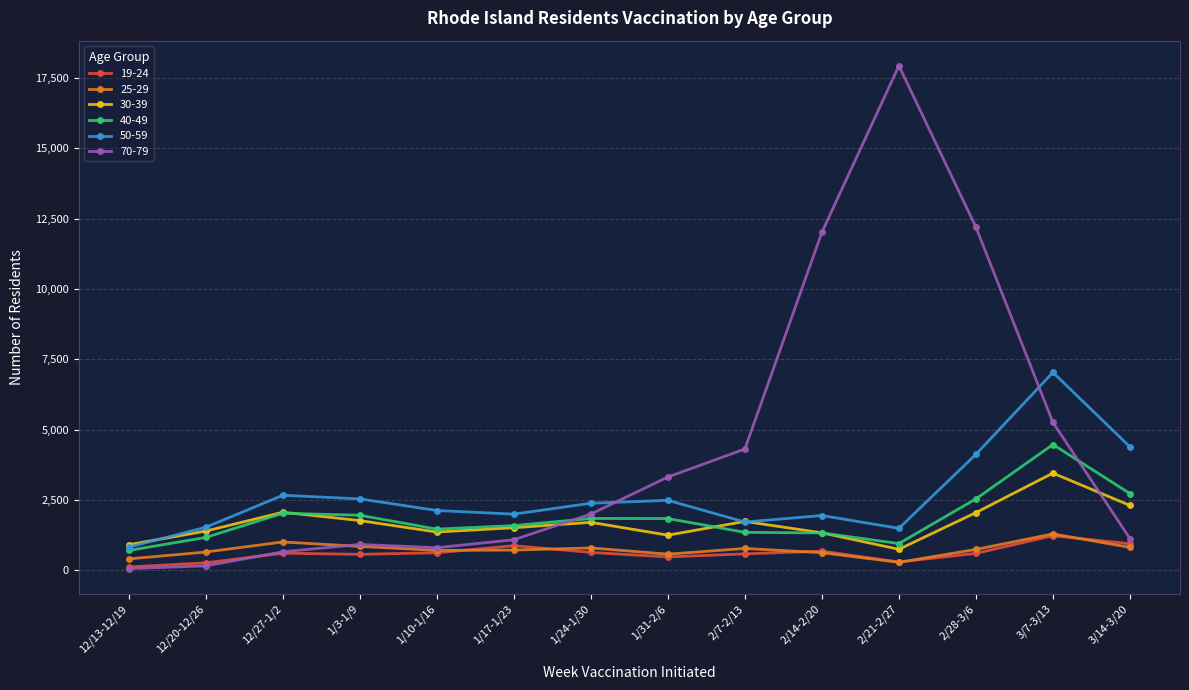

True or false: 30-39 has more than 2 interior local peaks.

True